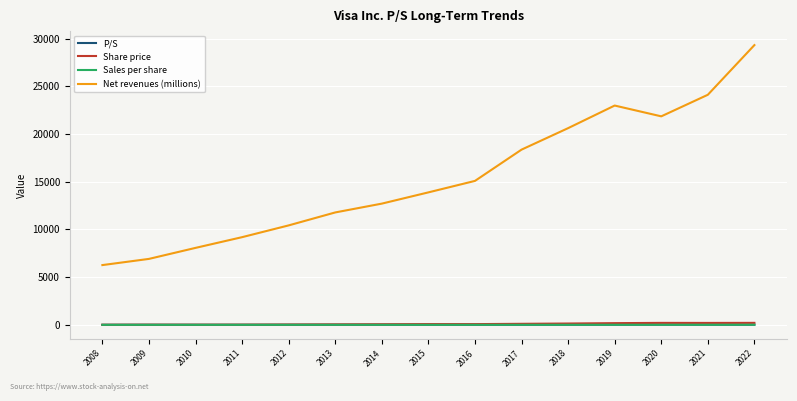

What is the spread (max minus min) of values at 2010?

8062.2